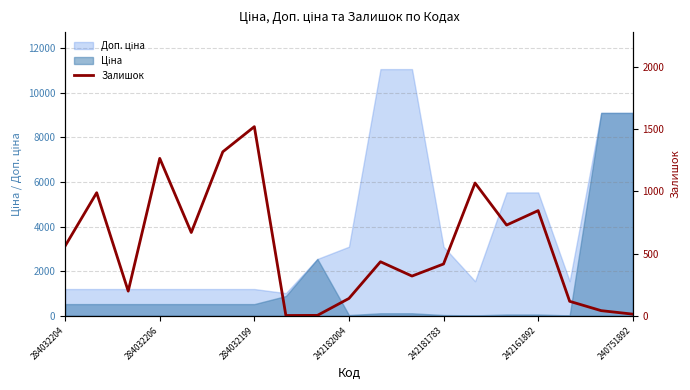

At which category does the chart reach its peak across all series?

284032199